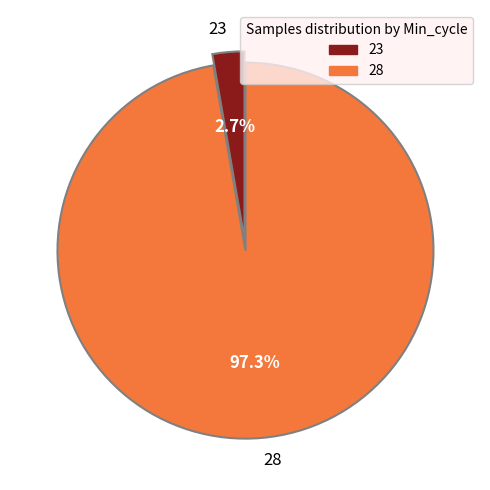

Count the number of slices in the pie.

2